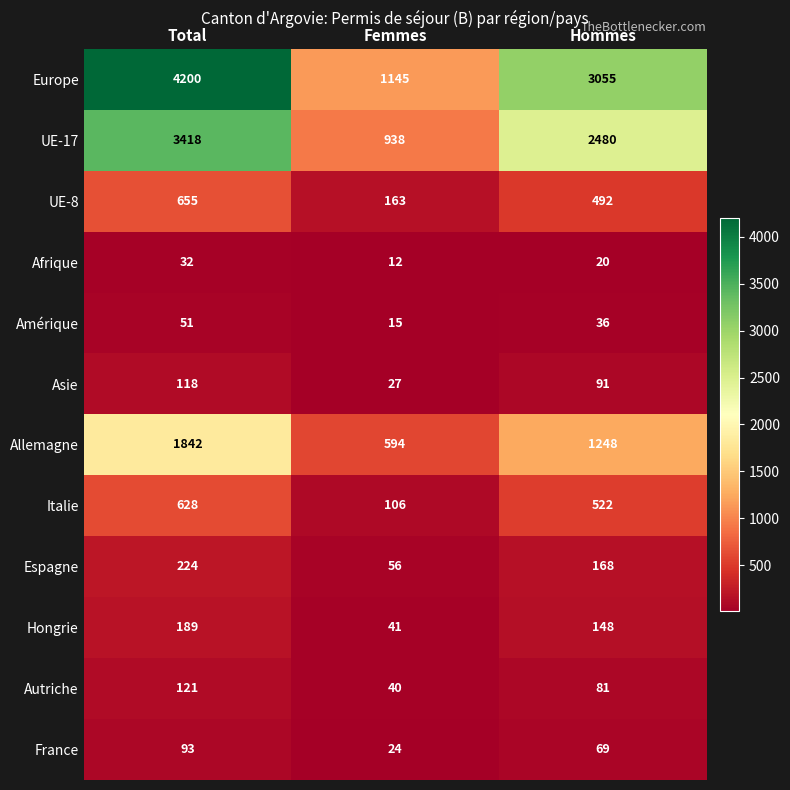

How many categories are shown in the chart?

3